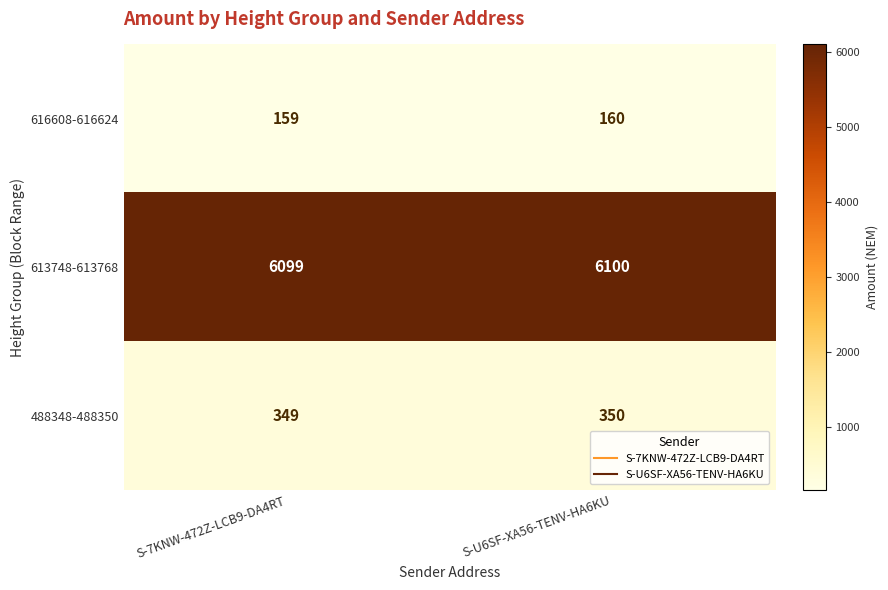

Is it true that 488348-488350 equals 349 at S-7KNW-472Z-LCB9-DA4RT?

True